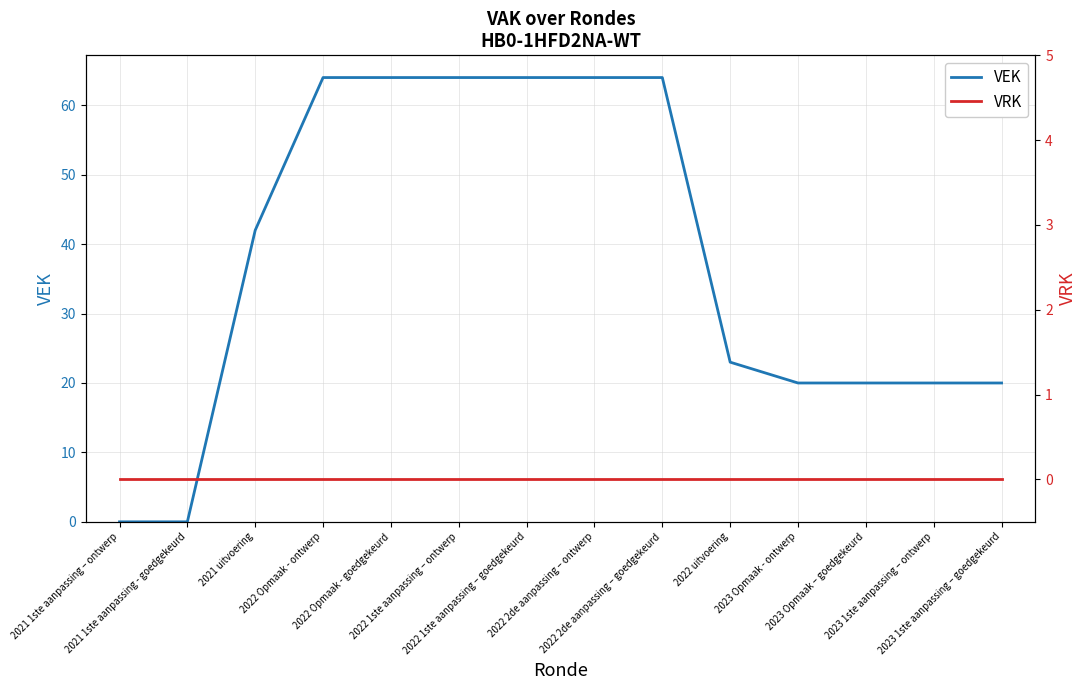

At which label does VRK reach its minimum?

2021 1ste aanpassing – ontwerp